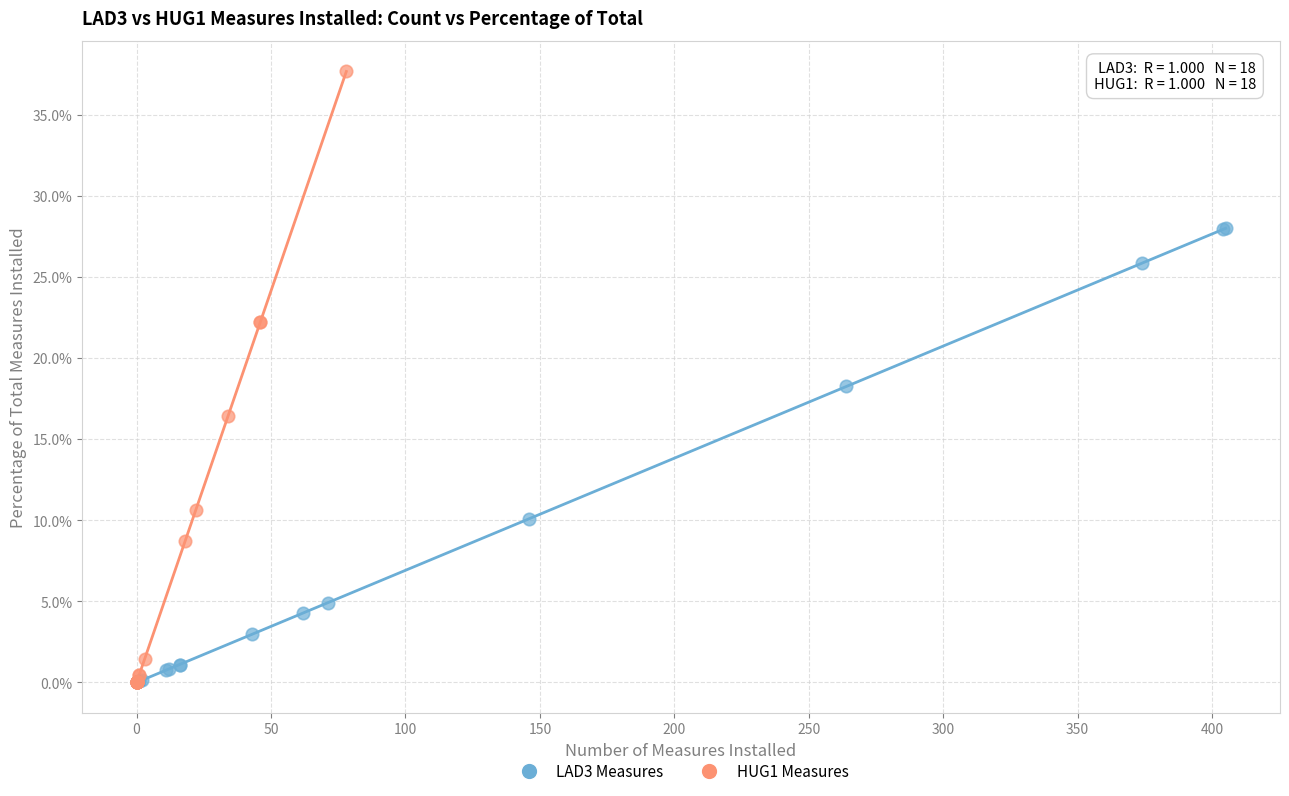

What are all the series names shown in the legend?

LAD3 Measures, HUG1 Measures